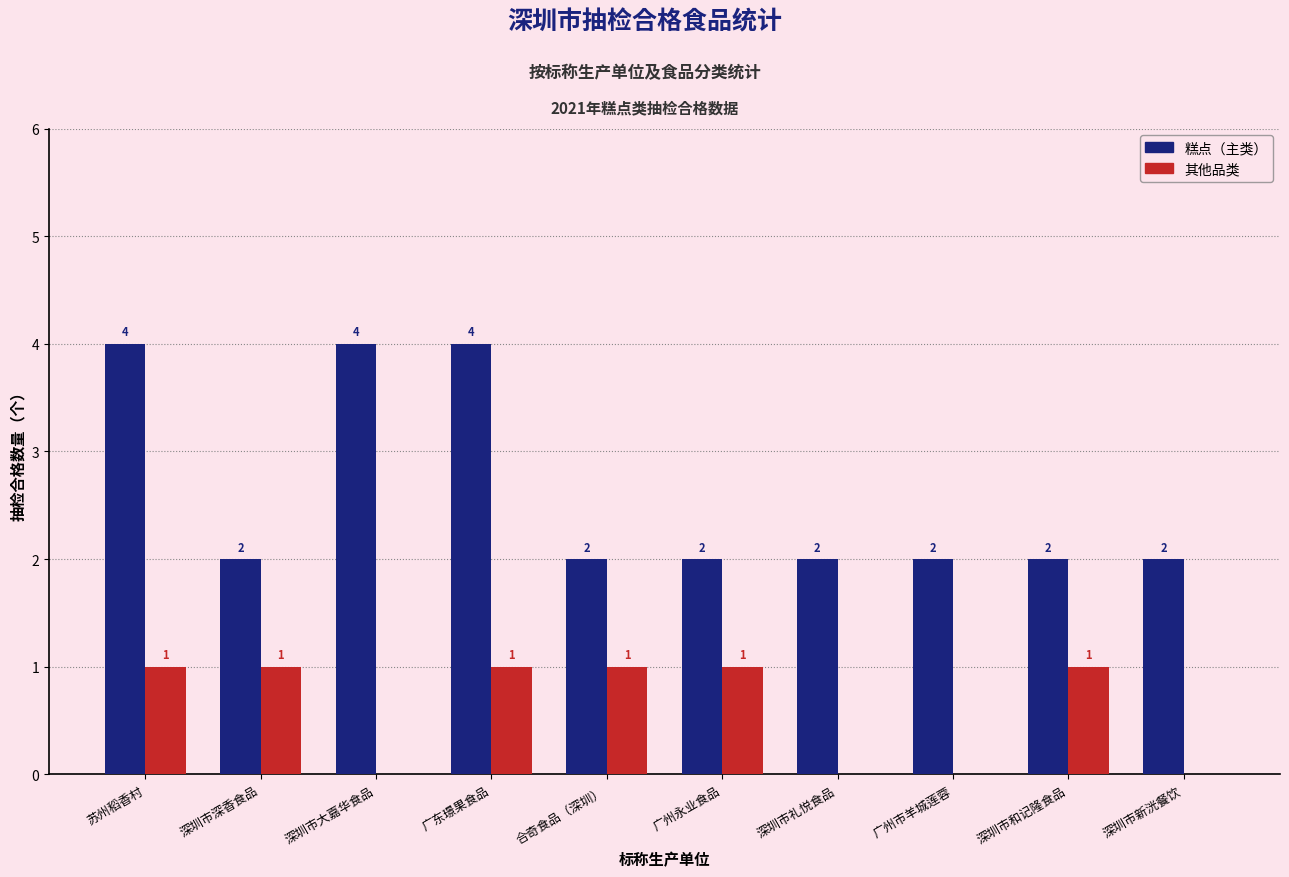

What is the total value across all series at 广东璟果食品?

5